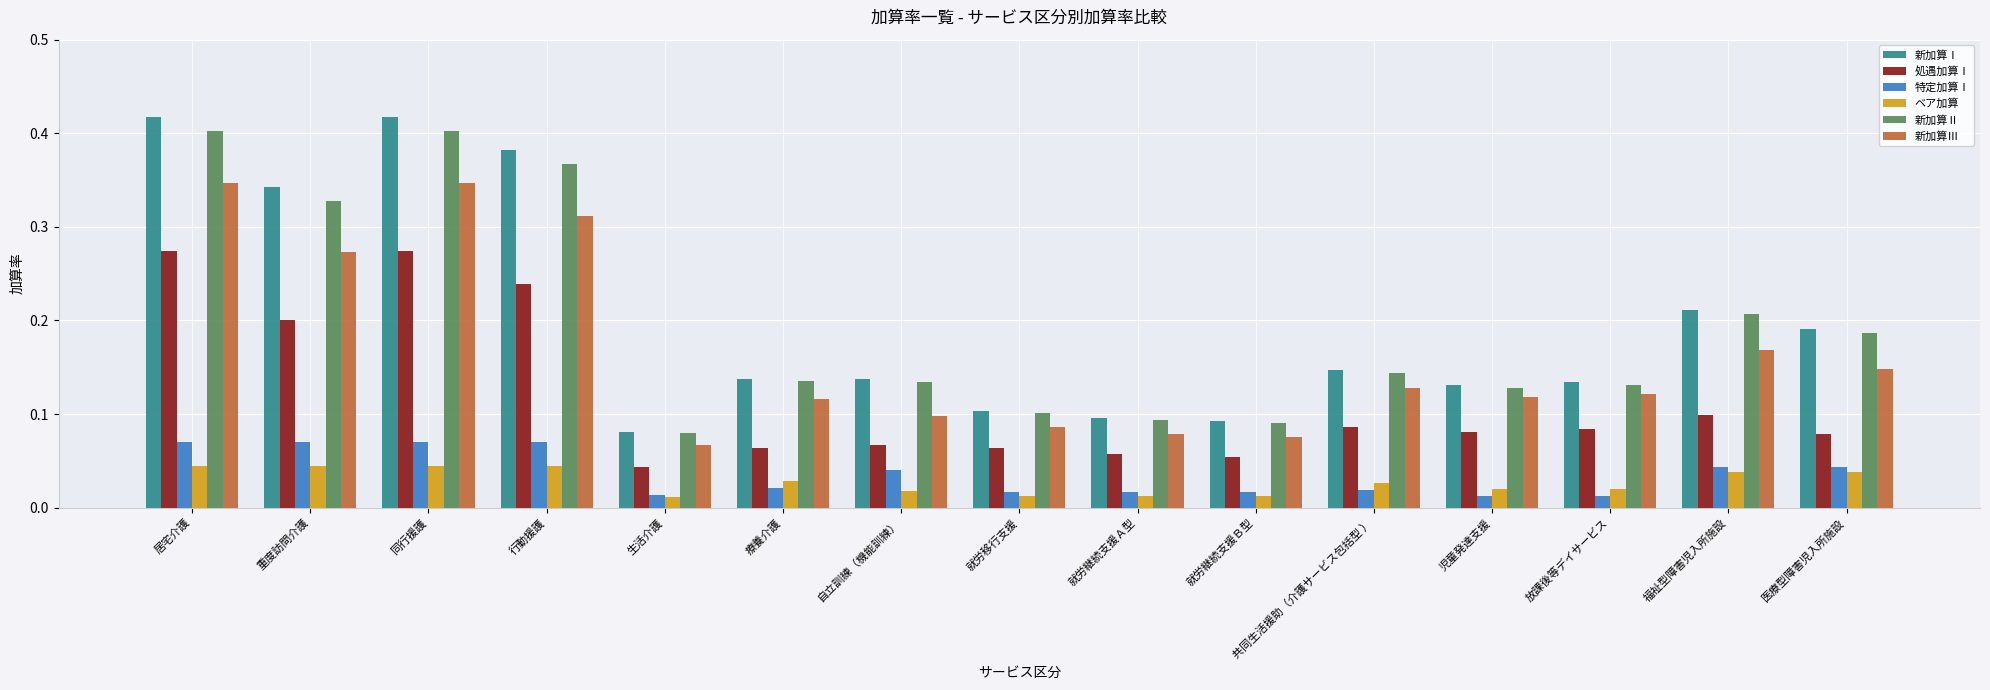

At how many categories does at least one series exceed 0?

15